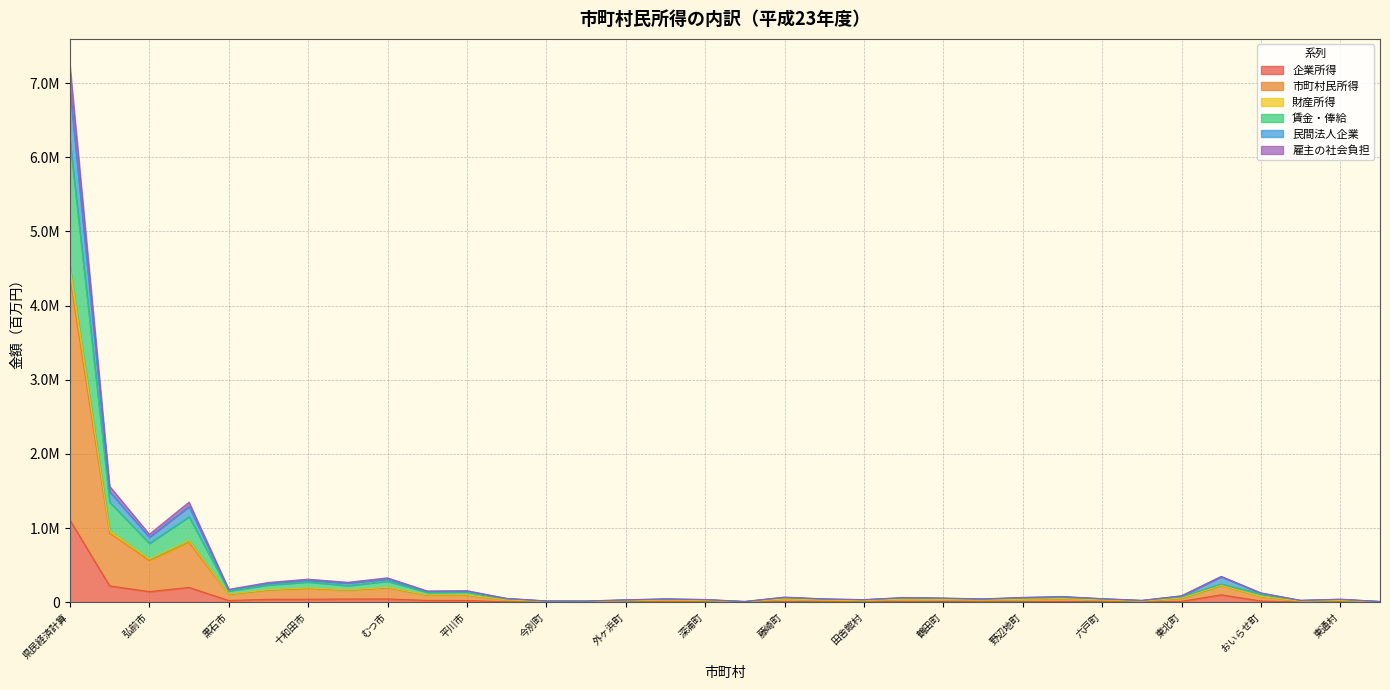

What is the label of the 3rd point from the left?

弘前市